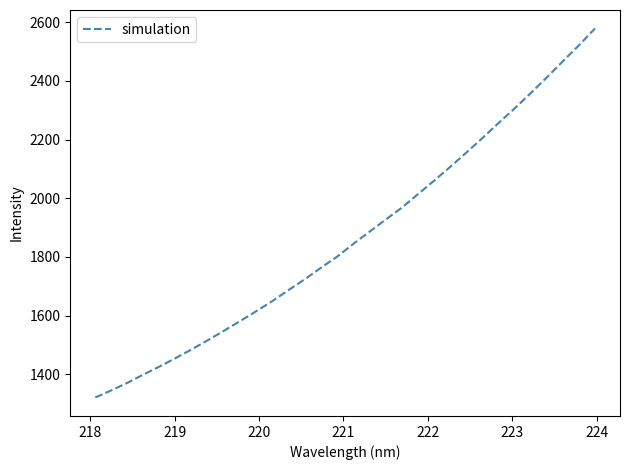

What is the smallest value displayed?

1320.7